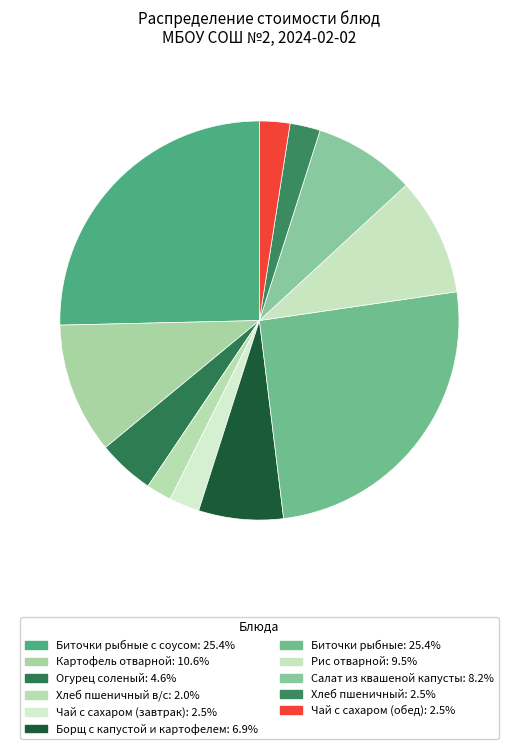

How many segments does this pie chart have?

11